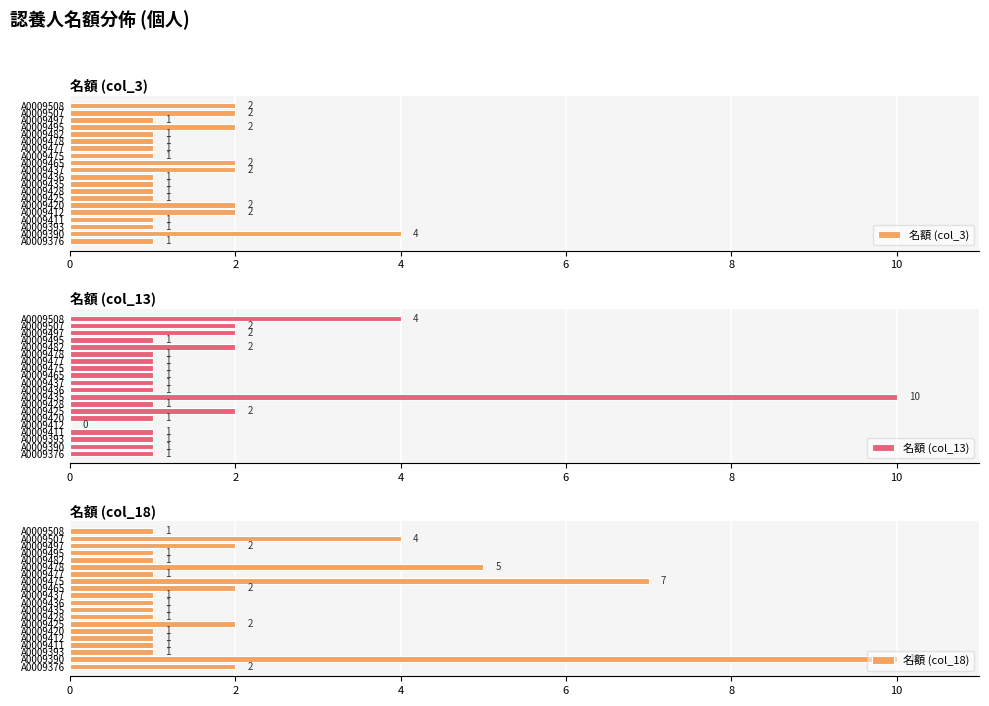

The 名額 (col_3) series shows 1 at A0009478. True or false?

True